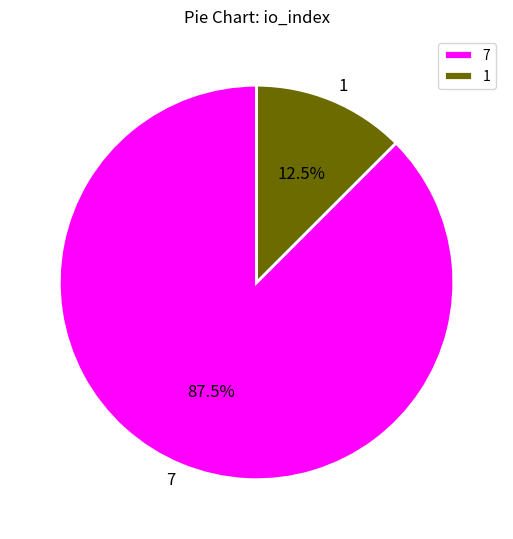

Which category accounts for the majority?

7